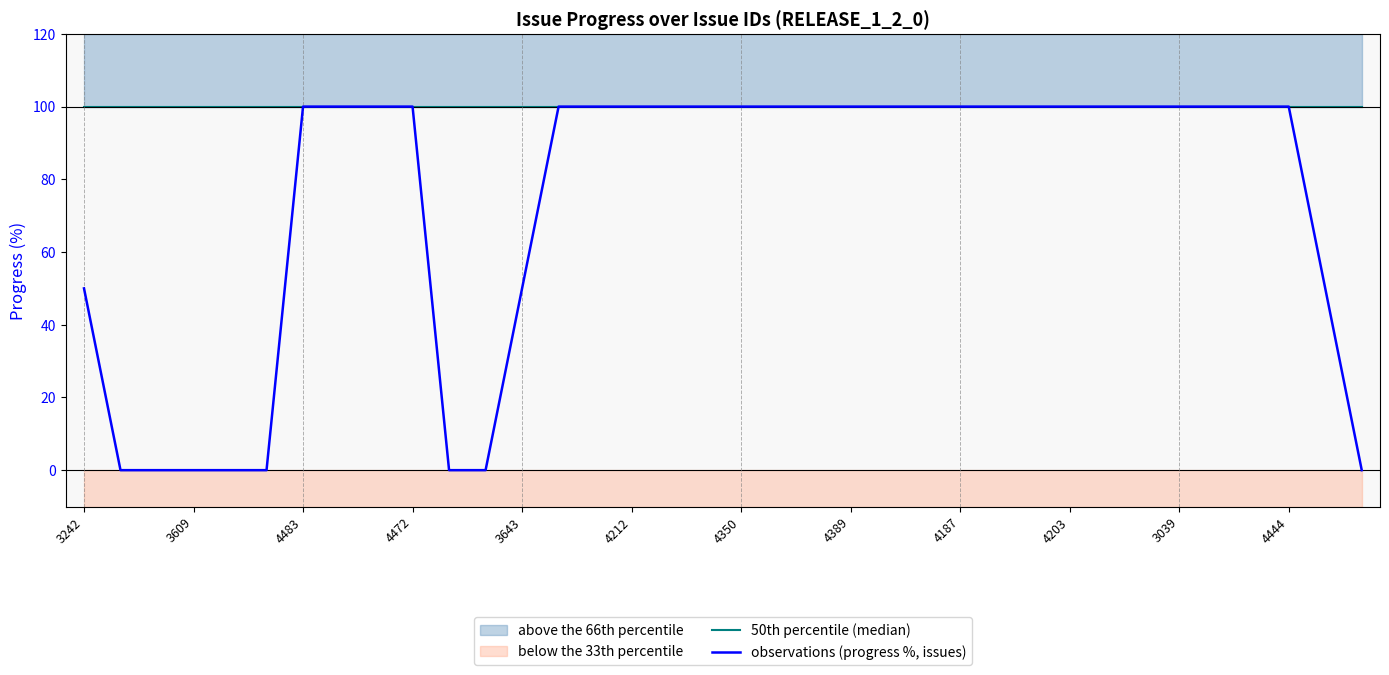

True or false: 50th percentile (median) and observations (progress %, issues) intersect in this chart.

False